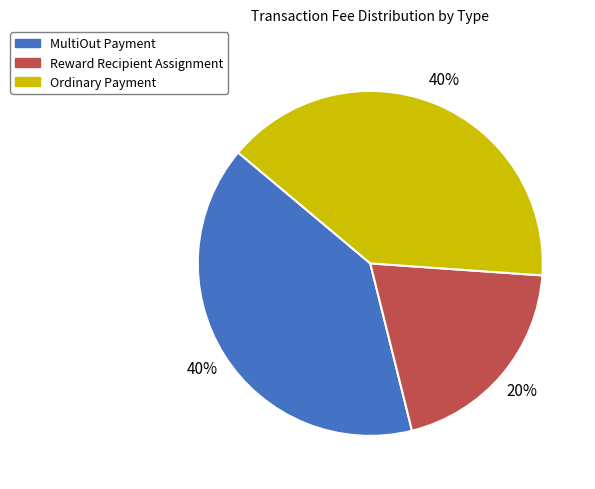

Count the number of slices in the pie.

3